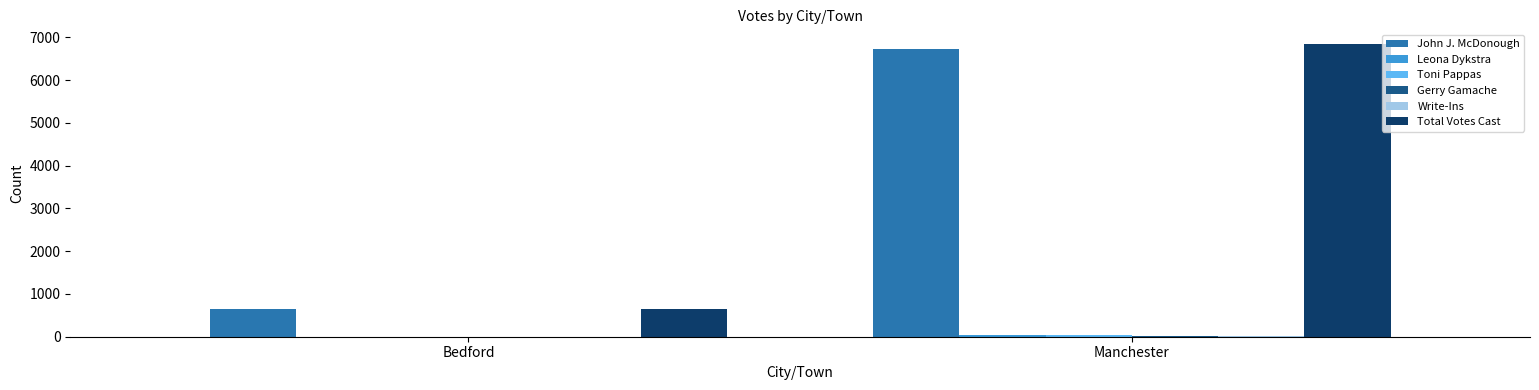

What is the total value across all series at Bedford?

1302